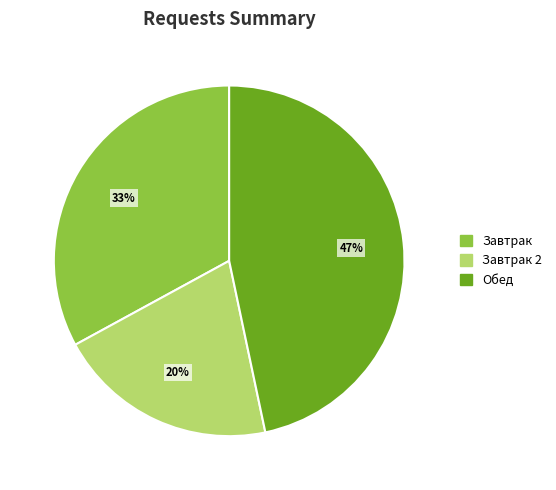

Count the number of slices in the pie.

3